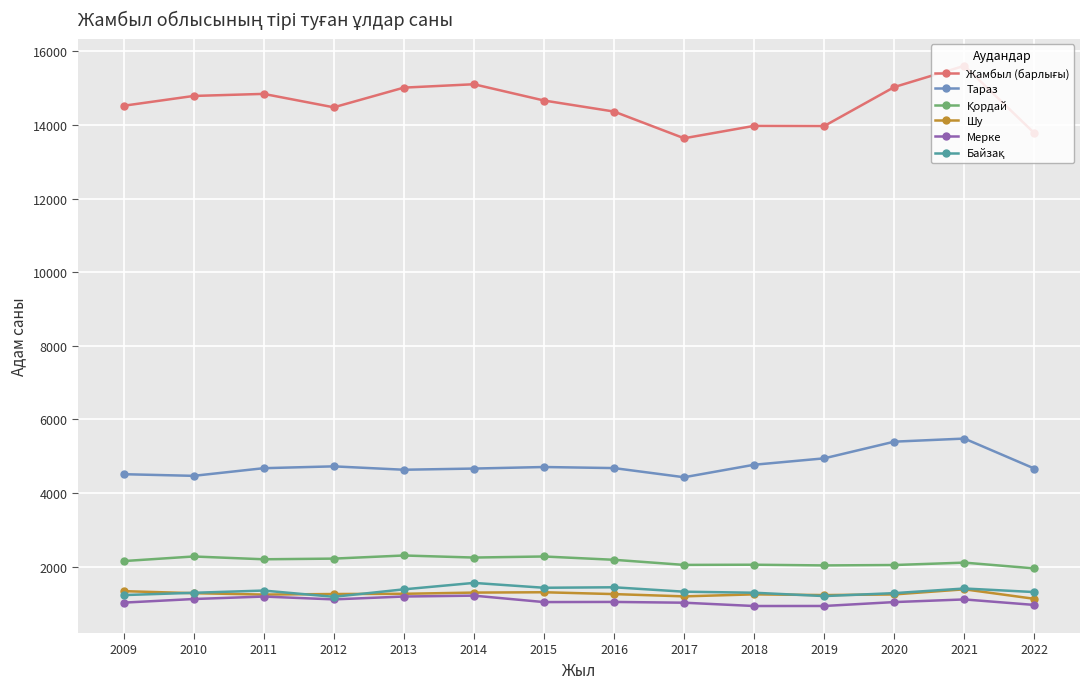

What is the value of the Тараз point at the 1st from the left?

4509